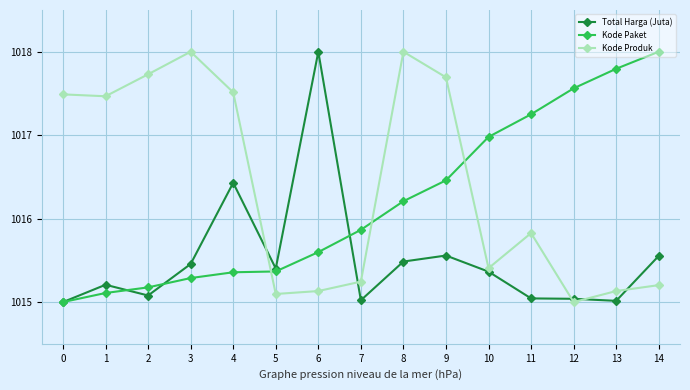

Which series changed the most between 0 and 7?

Kode Produk